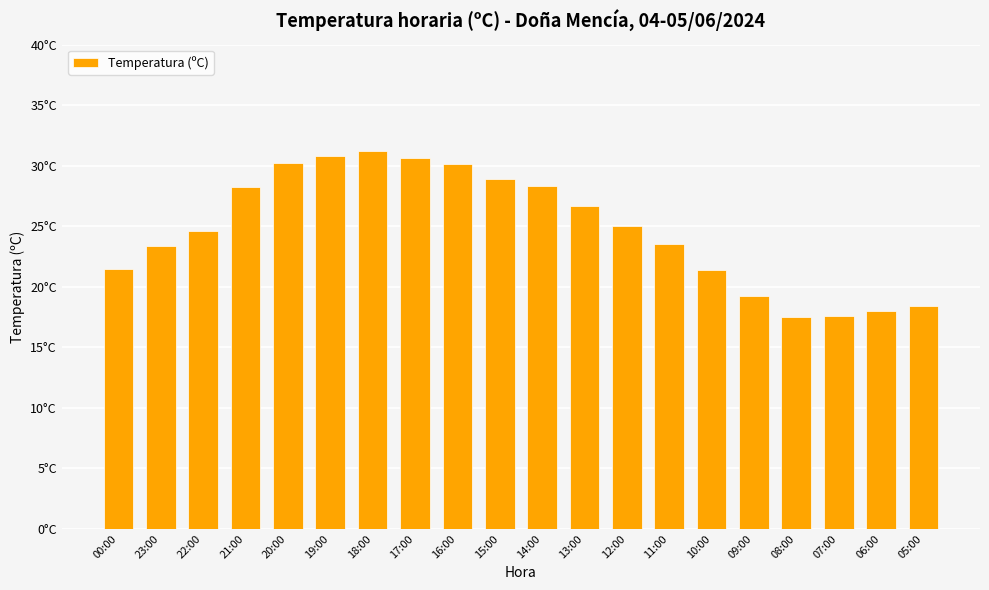

What is the difference between the second highest and second lowest values?

13.2